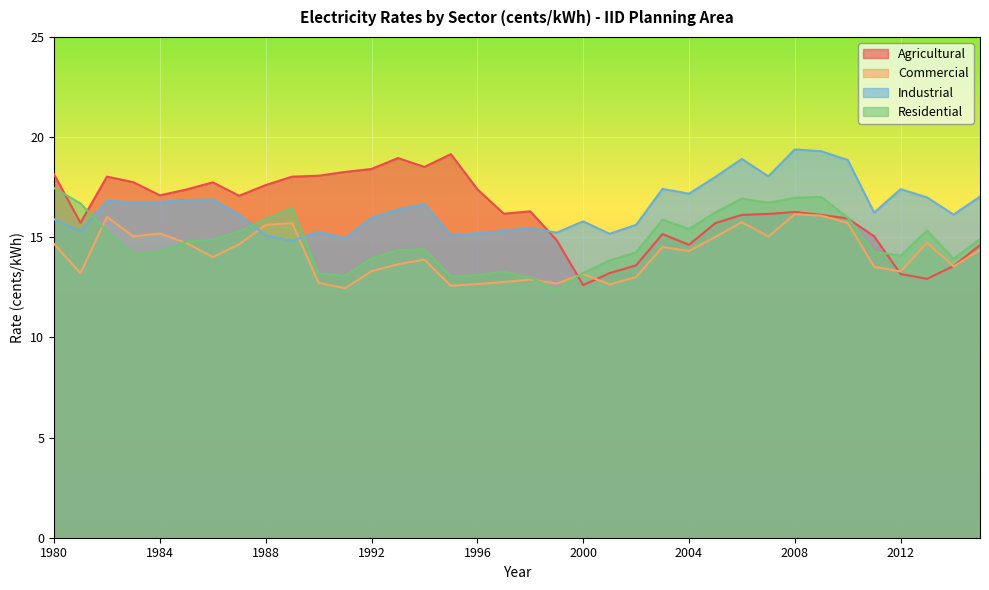

Which series has the widest spread of values?

Agricultural